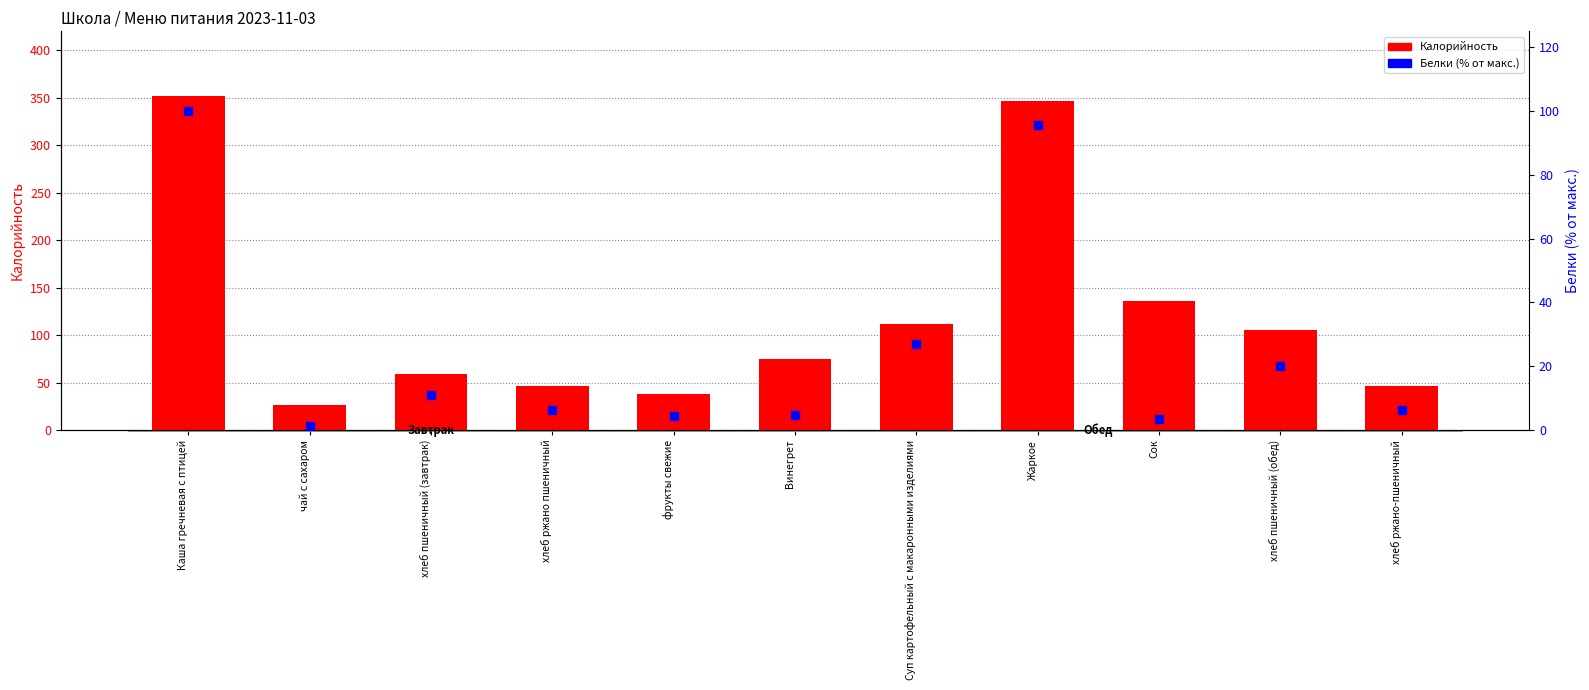

Which series contains the highest Y value?

Калорийность